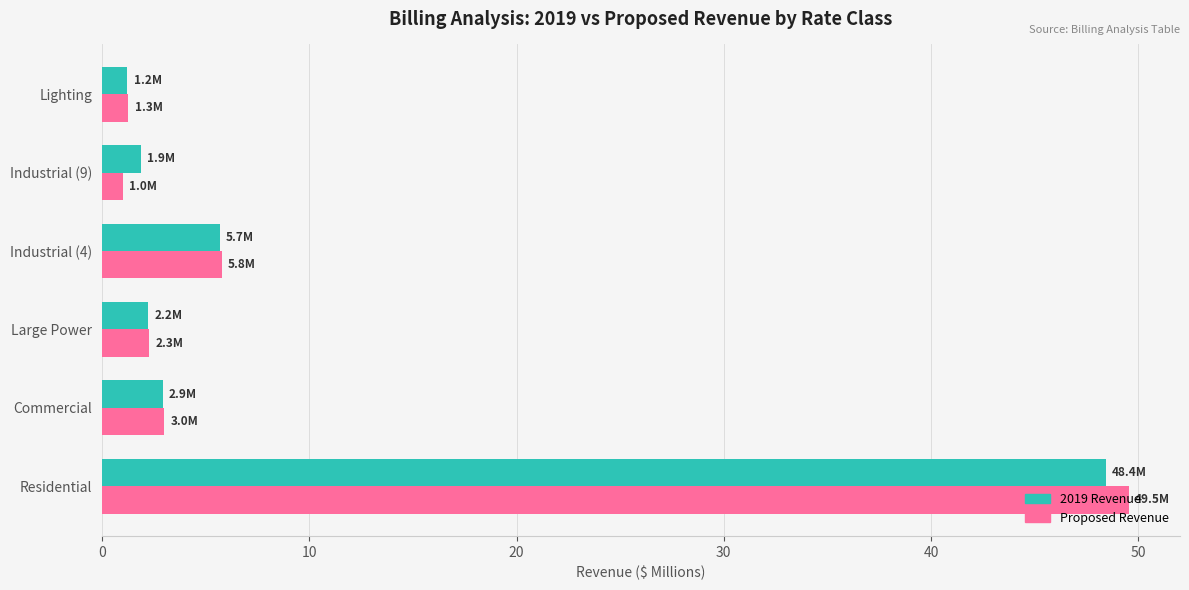

Is the value of Proposed Revenue at Lighting greater than the value of 2019 Revenue at Commercial?

No